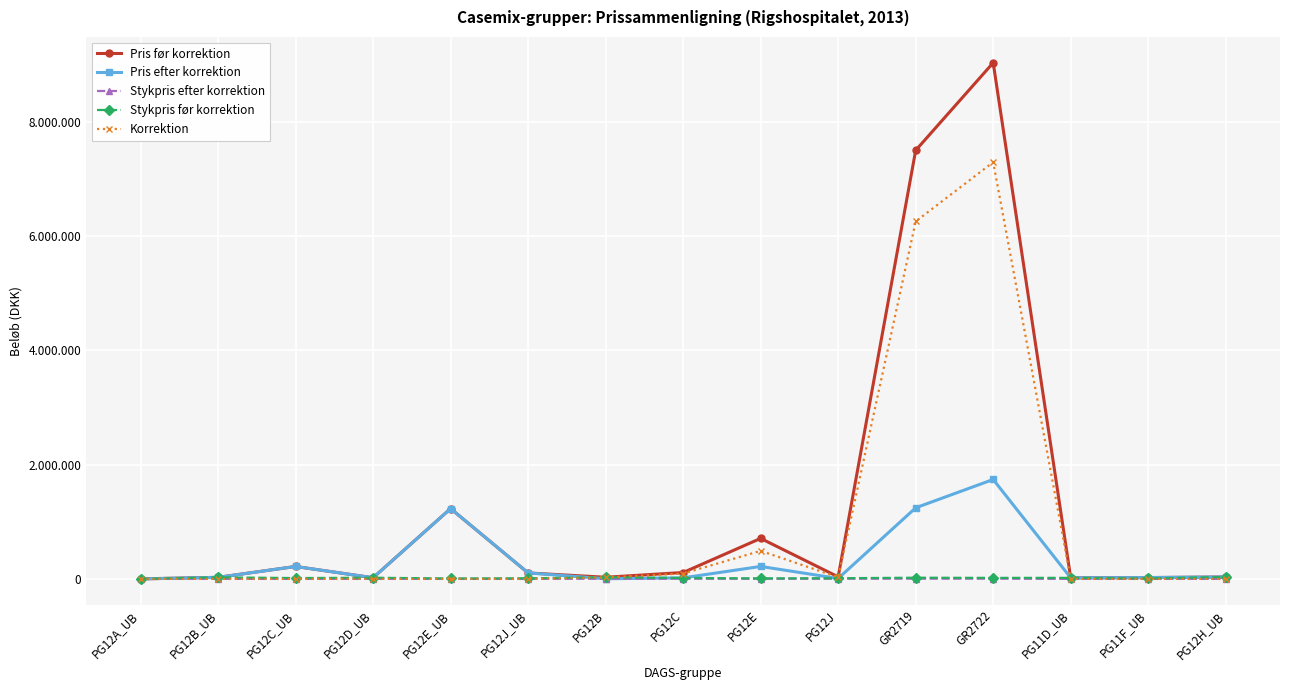

What is the sum of all Pris før korrektion values?

19081412